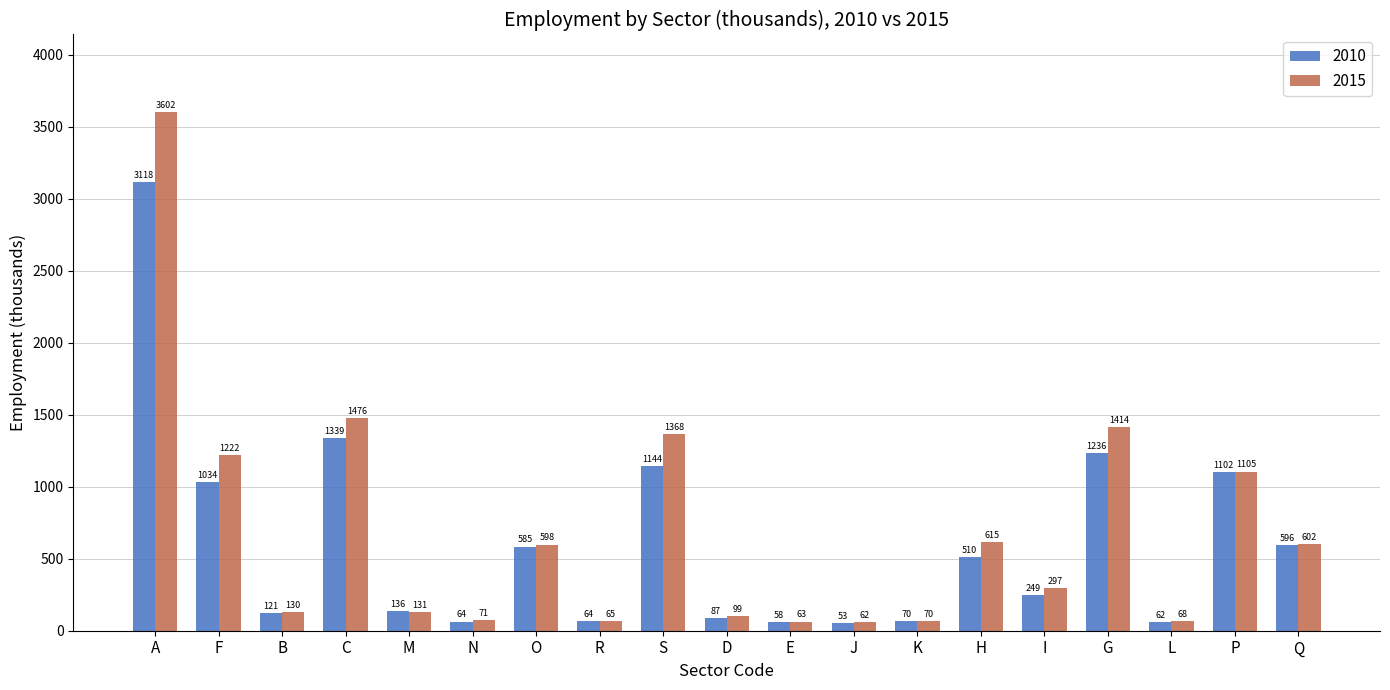

Is it true that 2010 equals 121.4 at B?

True